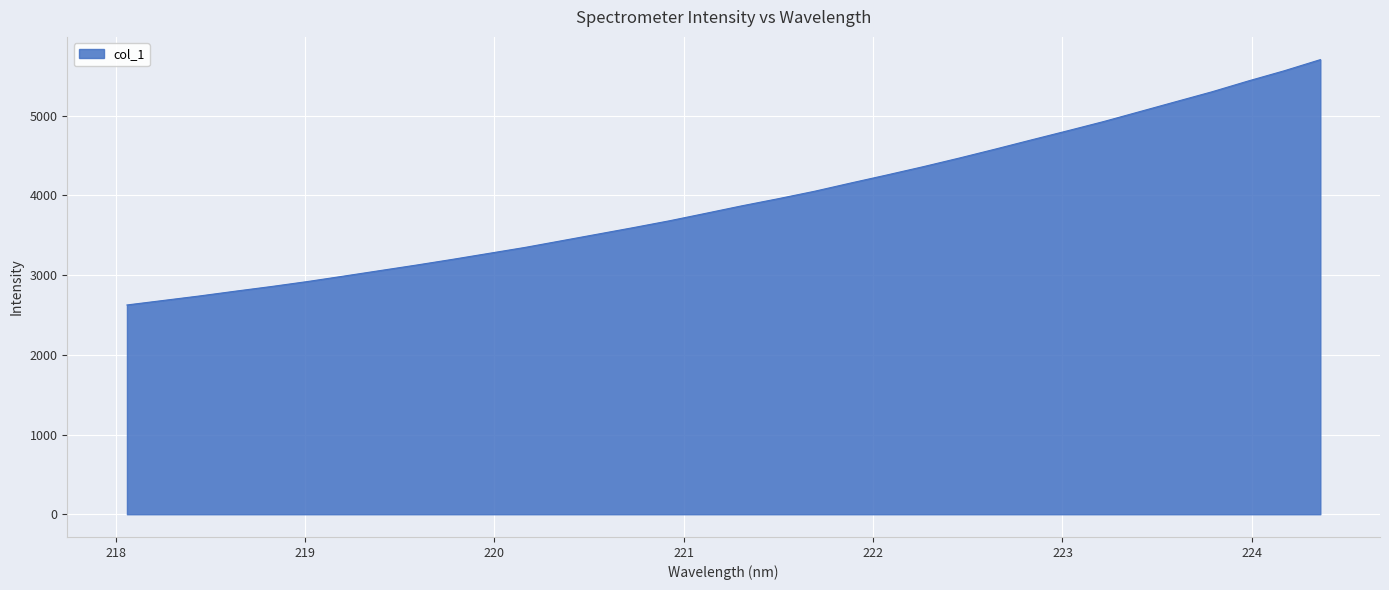

What is the smallest value displayed?

2624.6